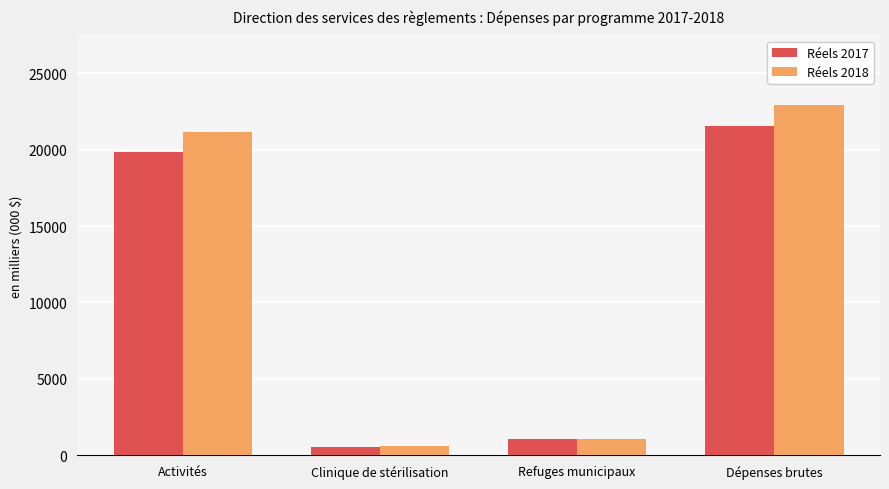

What is the minimum value for Réels 2017?

571